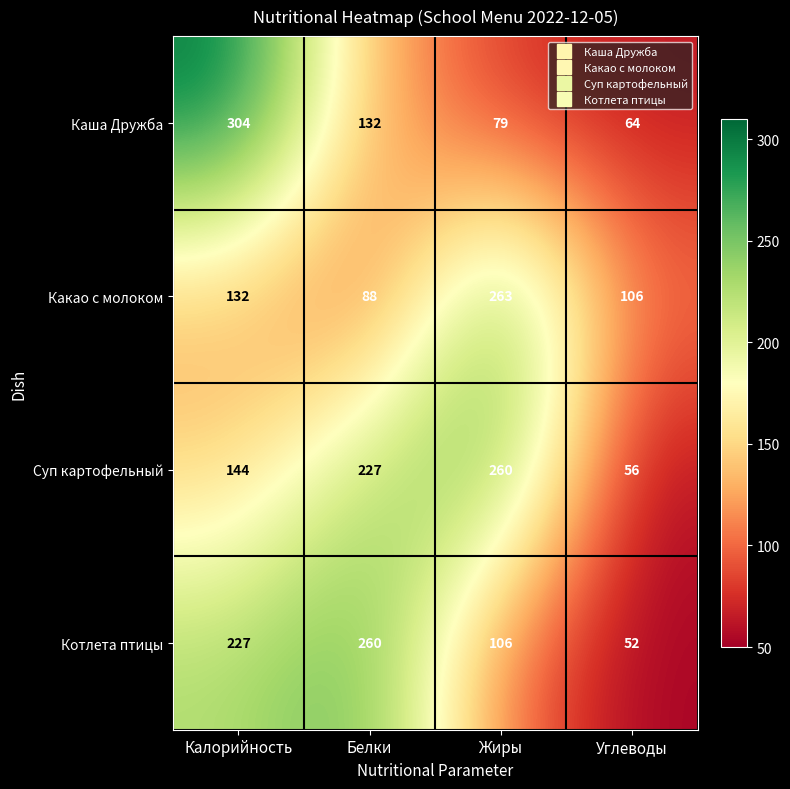

True or false: Котлета птицы has a value of 227 at Калорийность.

True